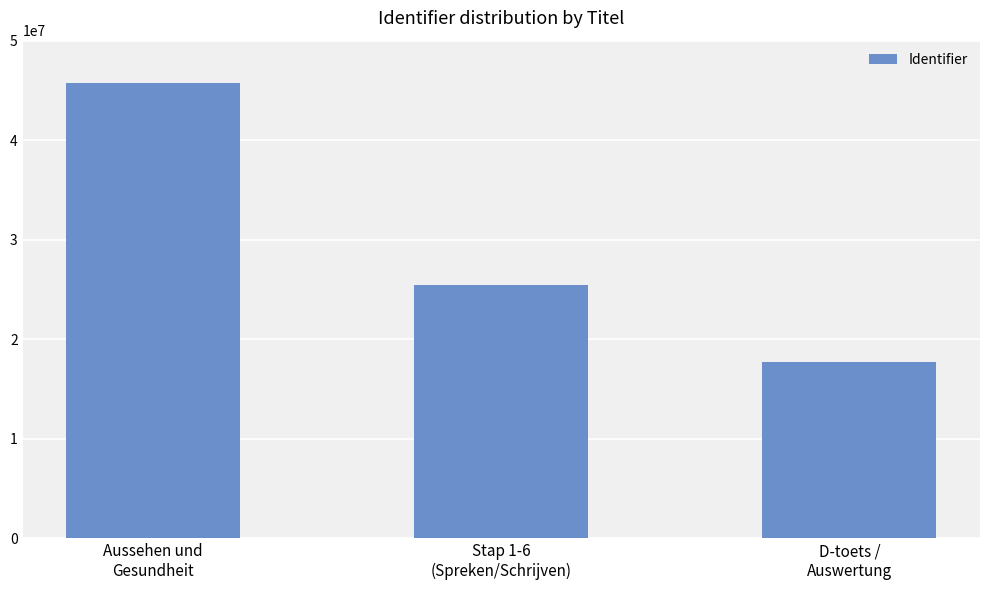

List the labels in order of value, smallest first.

D-toets /
Auswertung, Stap 1-6
(Spreken/Schrijven), Aussehen und
Gesundheit